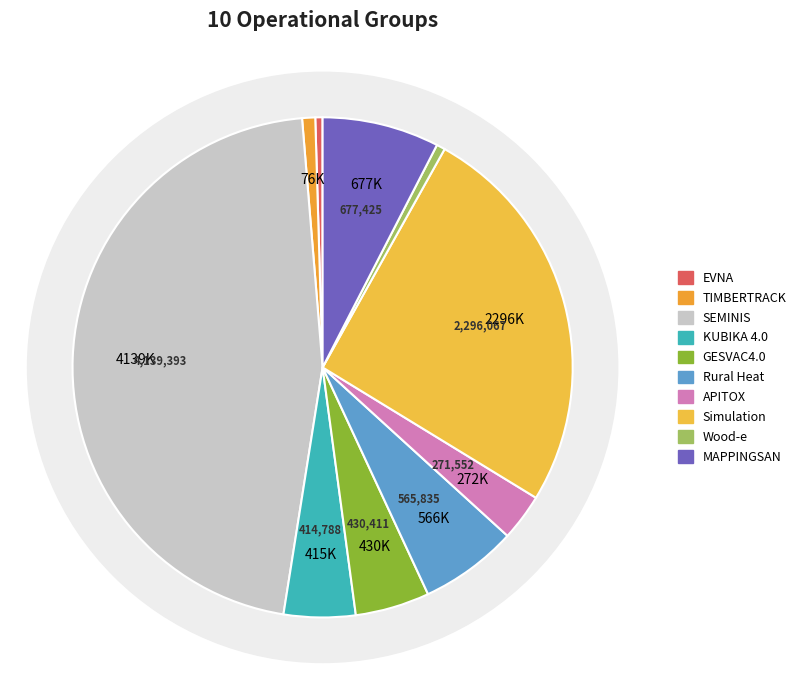

To the nearest percent, what is the combined percentage of MAPPINGSAN and SEMINIS?

54%